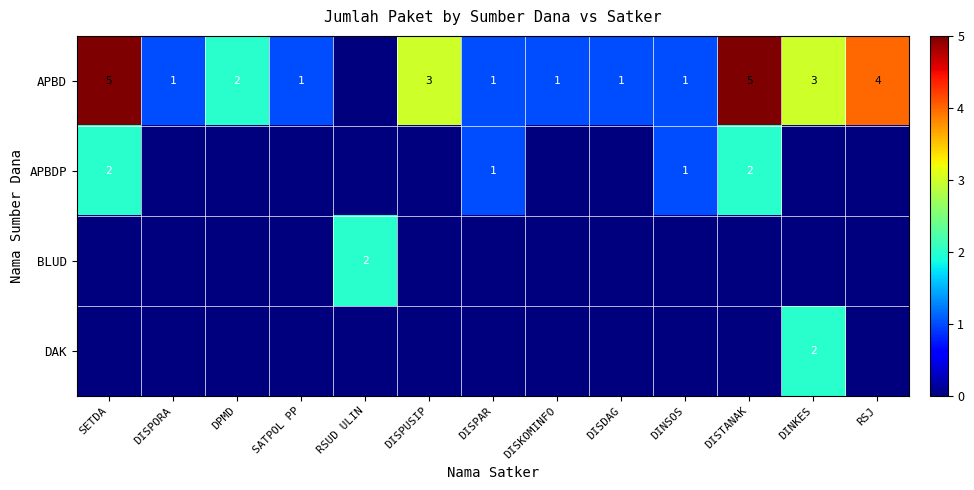

The APBD series shows 5 at SETDA. True or false?

True